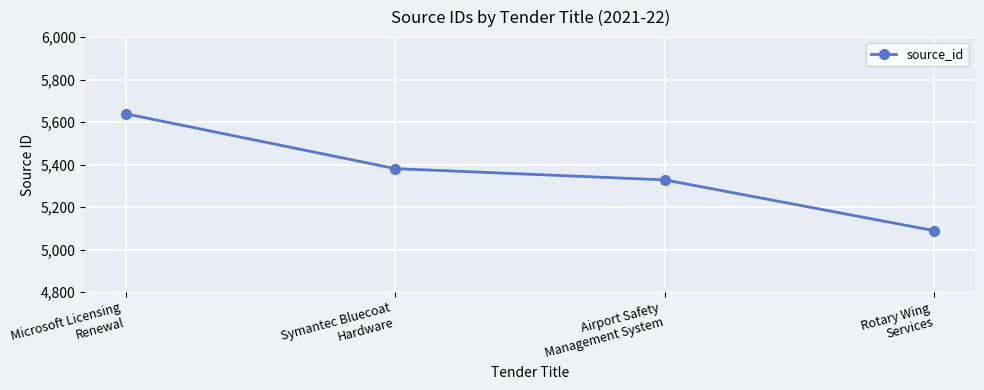

Count the number of categories in the chart.

4